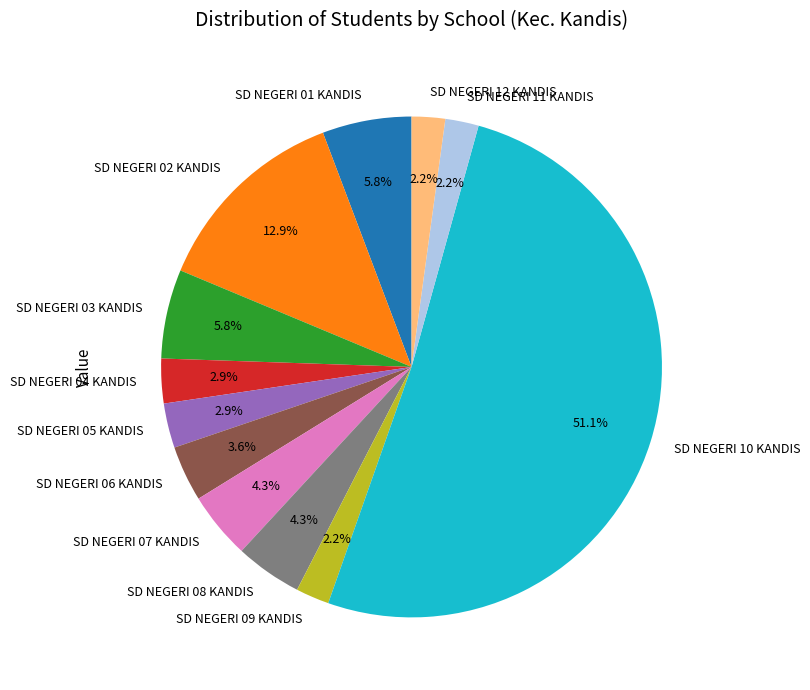

Between SD NEGERI 07 KANDIS and SD NEGERI 11 KANDIS, which is larger?

SD NEGERI 07 KANDIS